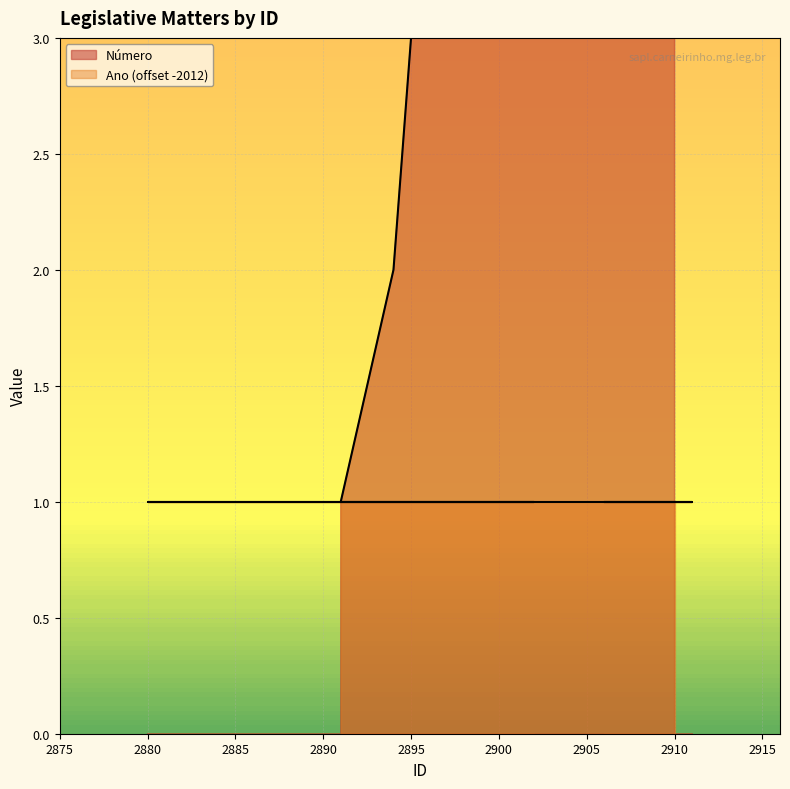

What is the approximate value at 2906, to the nearest 5?

15